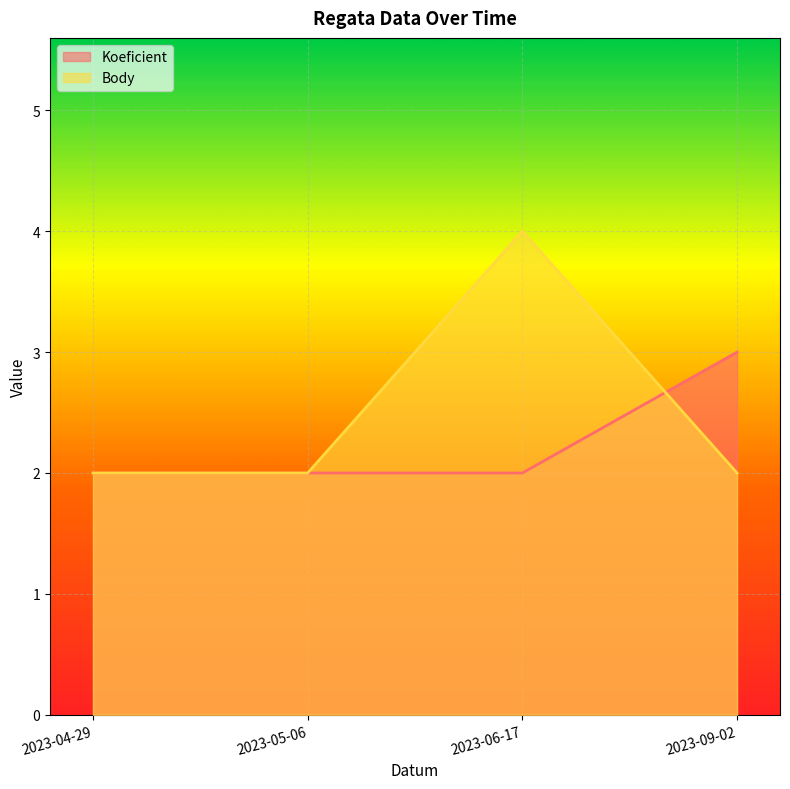

True or false: Body has a value of 2 at 2023-05-06.

True